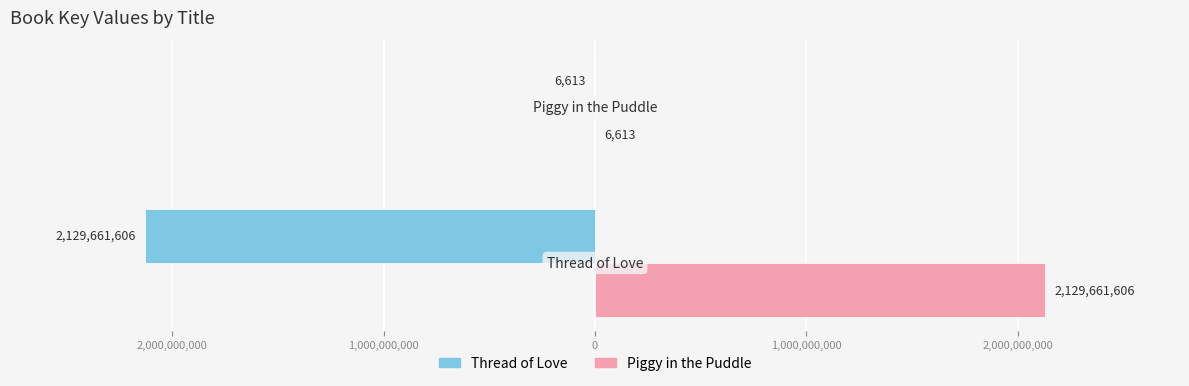

What are all the series names shown in the legend?

Thread of Love, Piggy in the Puddle